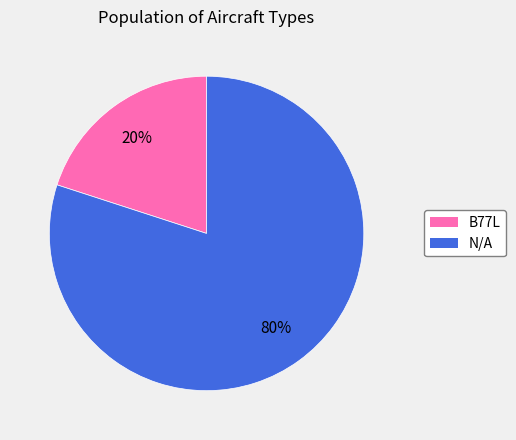

Combined, do N/A and B77L account for over 50%?

Yes